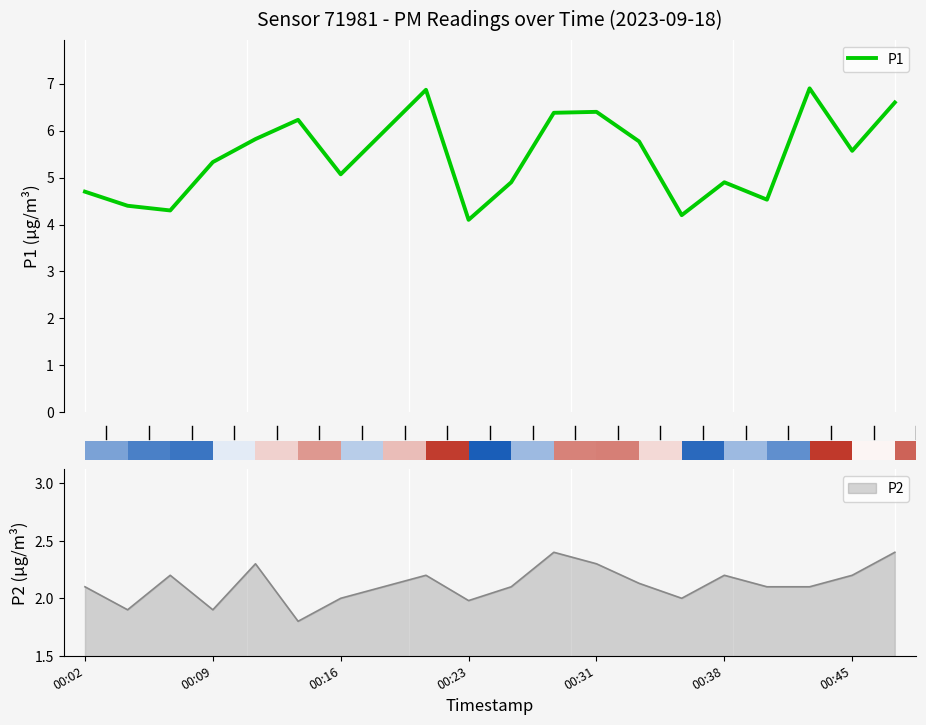

What is the greatest value displayed?

6.9